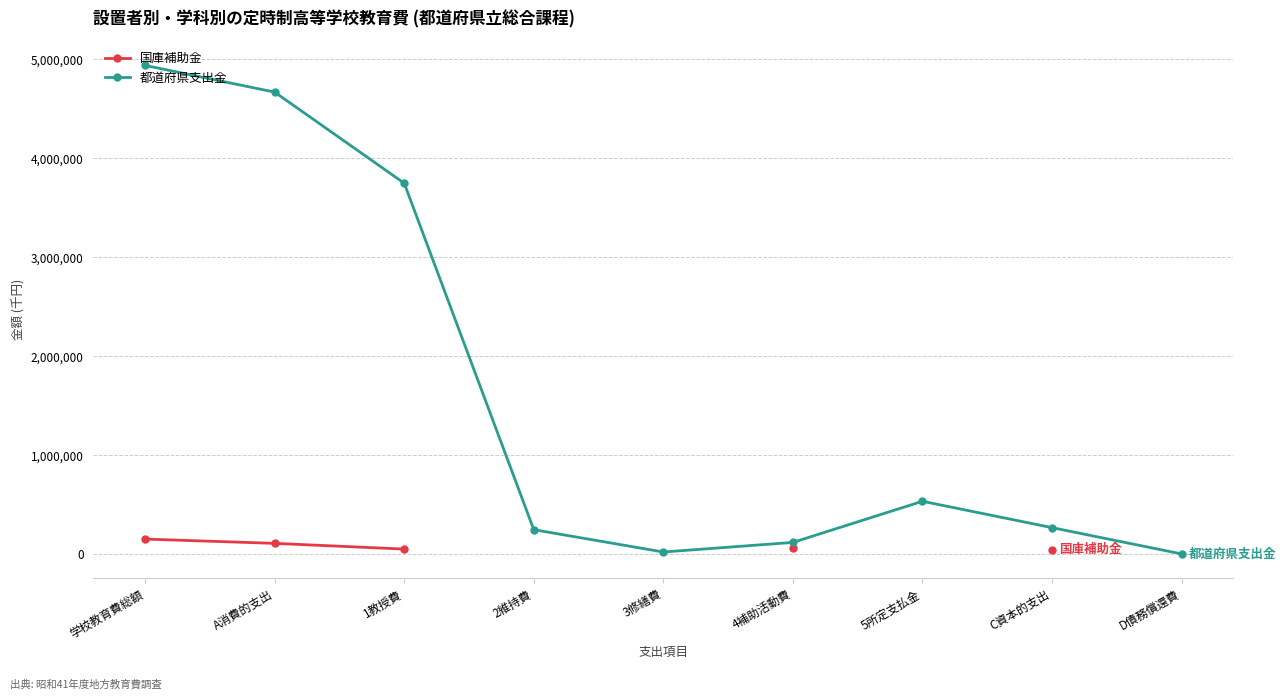

Which has a higher value, C資本的支出 or 4補助活動費?

4補助活動費